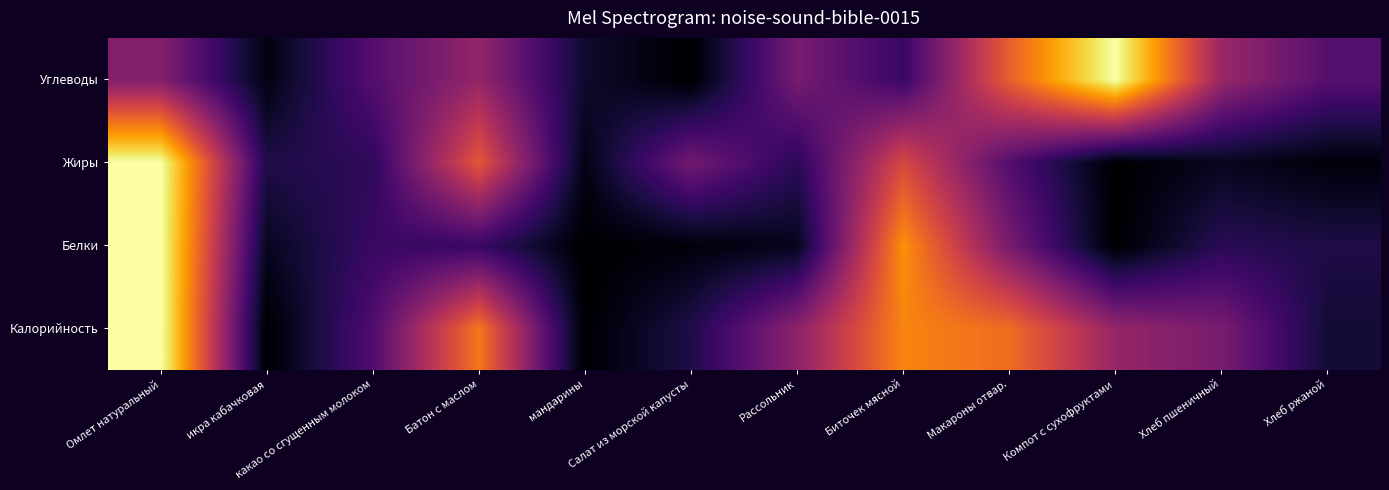

Reading right to left, list all the values displayed in this chart.

Калорийность: Хлеб ржаной=0.1	Хлеб пшеничный=0.3	Компот с сухофруктами=0.4	Макароны отвар.=0.7	Биточек мясной=0.7	Рассольник=0.4	Салат из морской капусты=0.1	мандарины=0.0	Батон с маслом=0.7	какао со сгущенным молоком=0.2	икра кабачковая=0.0	Омлет натуральный=1.0
Белки: Хлеб ржаной=0.1	Хлеб пшеничный=0.1	Компот с сухофруктами=0.0	Макароны отвар.=0.3	Биточек мясной=0.8	Рассольник=0.0	Салат из морской капусты=0.0	мандарины=0.0	Батон с маслом=0.2	какао со сгущенным молоком=0.2	икра кабачковая=0.1	Омлет натуральный=1.0
Жиры: Хлеб ржаной=0.0	Хлеб пшеничный=0.1	Компот с сухофруктами=0.0	Макароны отвар.=0.2	Биточек мясной=0.6	Рассольник=0.1	Салат из морской капусты=0.3	мандарины=0.0	Батон с маслом=0.6	какао со сгущенным молоком=0.2	икра кабачковая=0.1	Омлет натуральный=1.0
Углеводы: Хлеб ржаной=0.2	Хлеб пшеничный=0.4	Компот с сухофруктами=1.0	Макароны отвар.=0.6	Биточек мясной=0.2	Рассольник=0.3	Салат из морской капусты=0.0	мандарины=0.1	Батон с маслом=0.4	какао со сгущенным молоком=0.2	икра кабачковая=0.0	Омлет натуральный=0.4